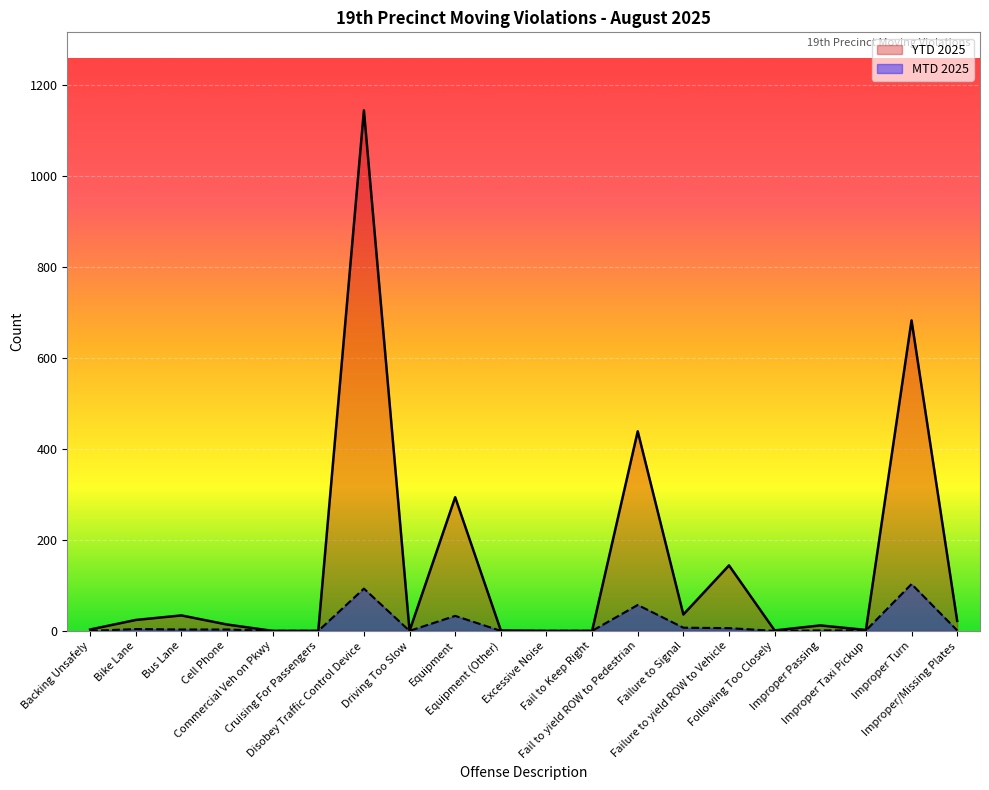

What is the label of the 5th point from the left?

Commercial Veh on Pkwy